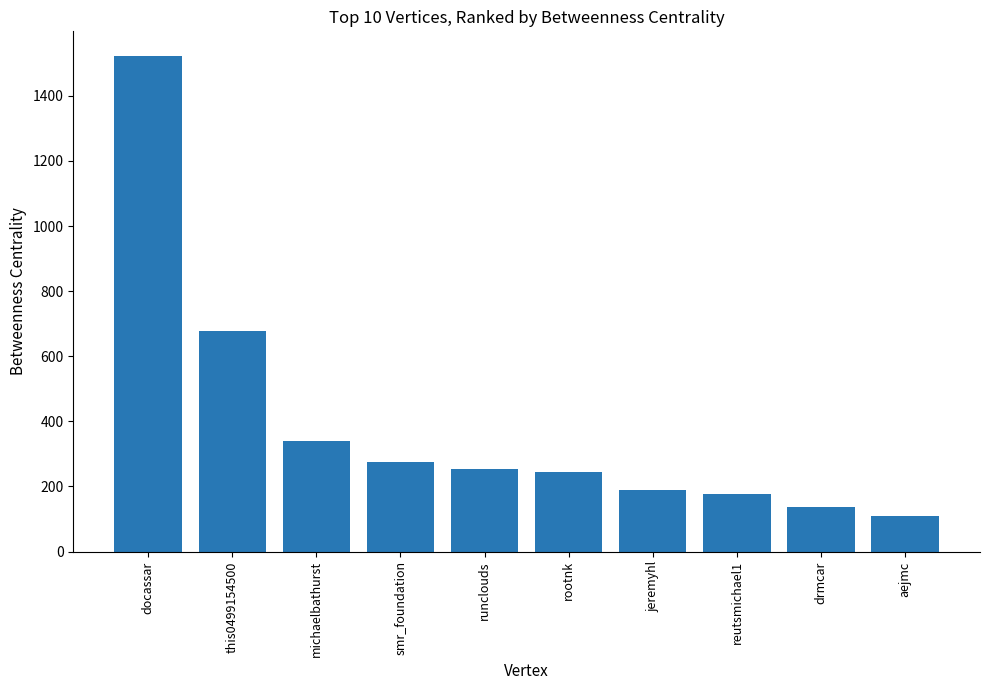

What is the difference between the maximum and minimum values?

1411.7